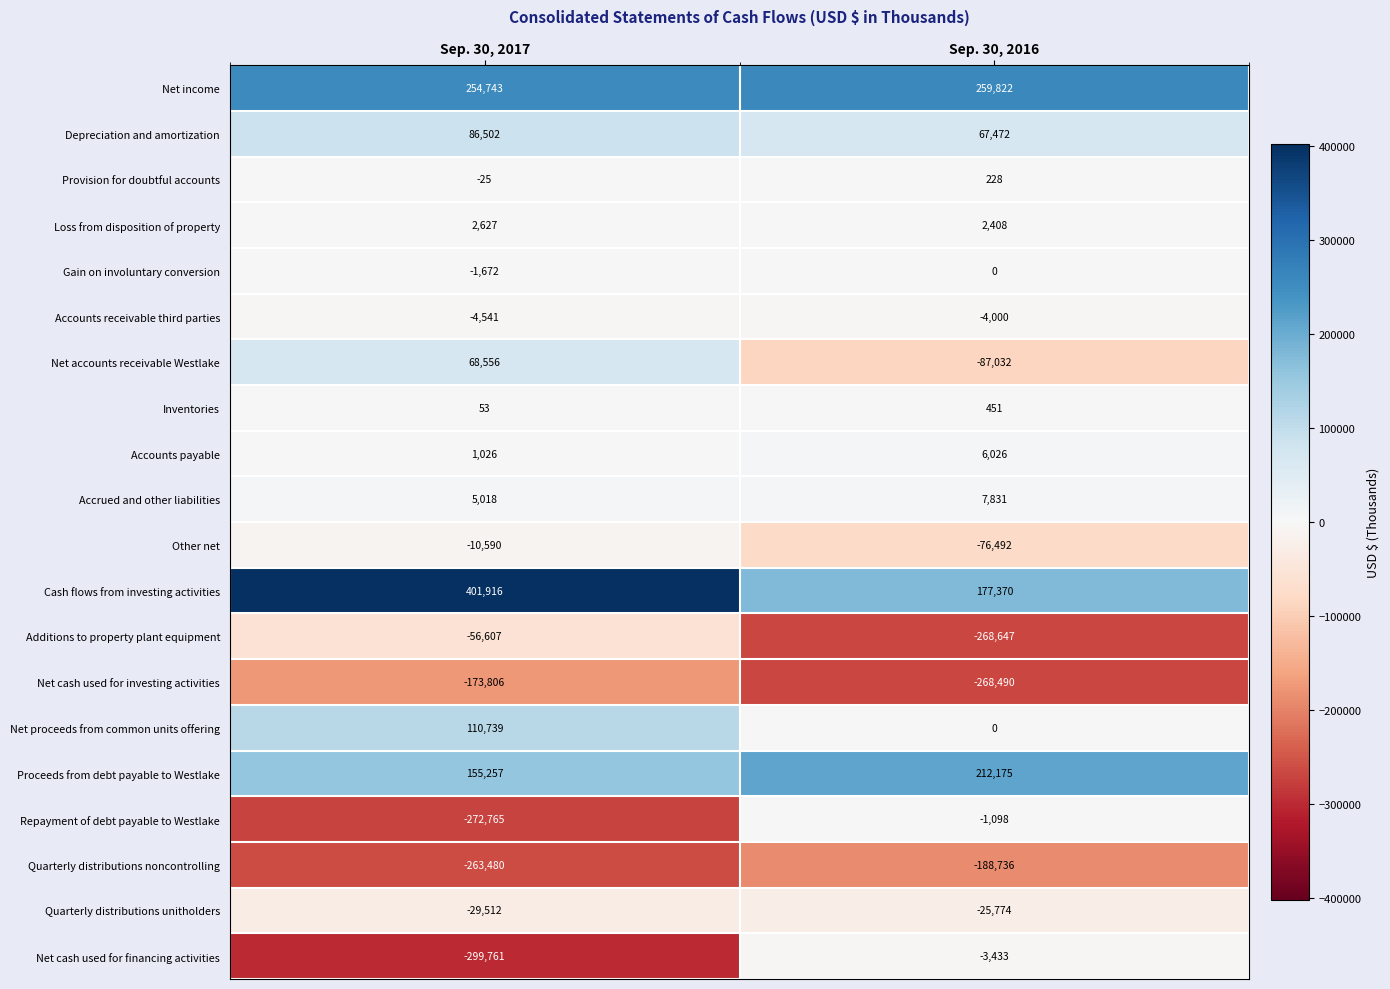

Which series has the largest range (max minus min)?

Net cash used for financing activities